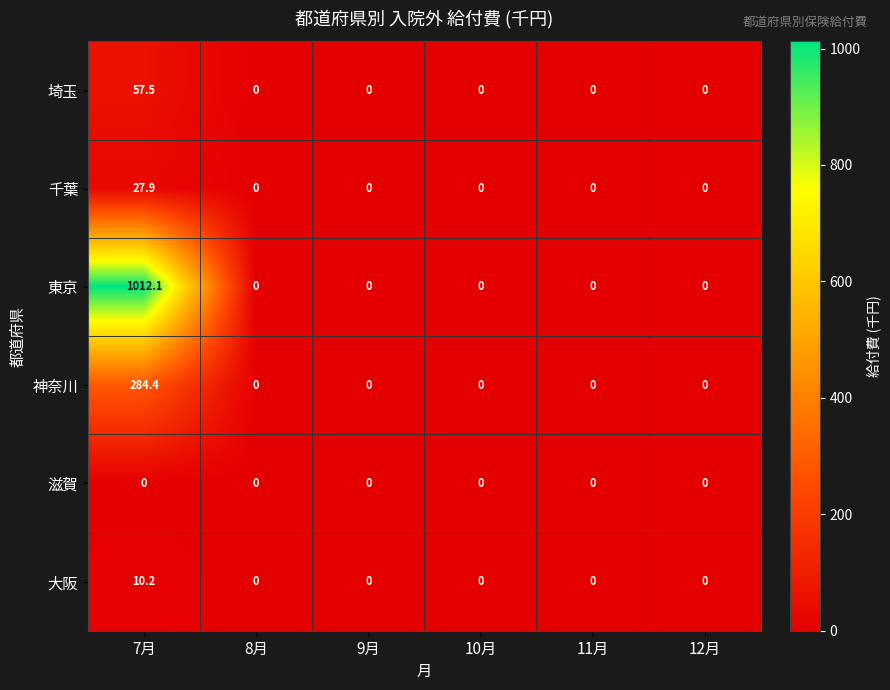

True or false: 神奈川 has a value of 149.9 at 9月.

False